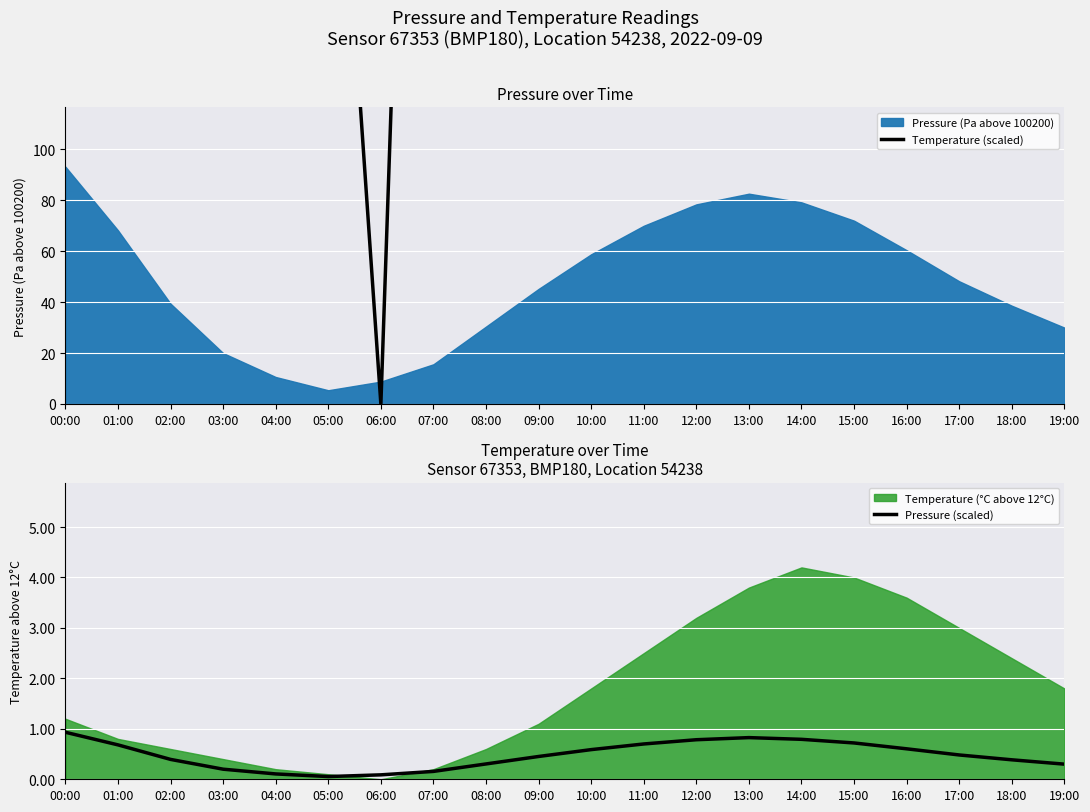

What is the greatest value displayed?

12600.0